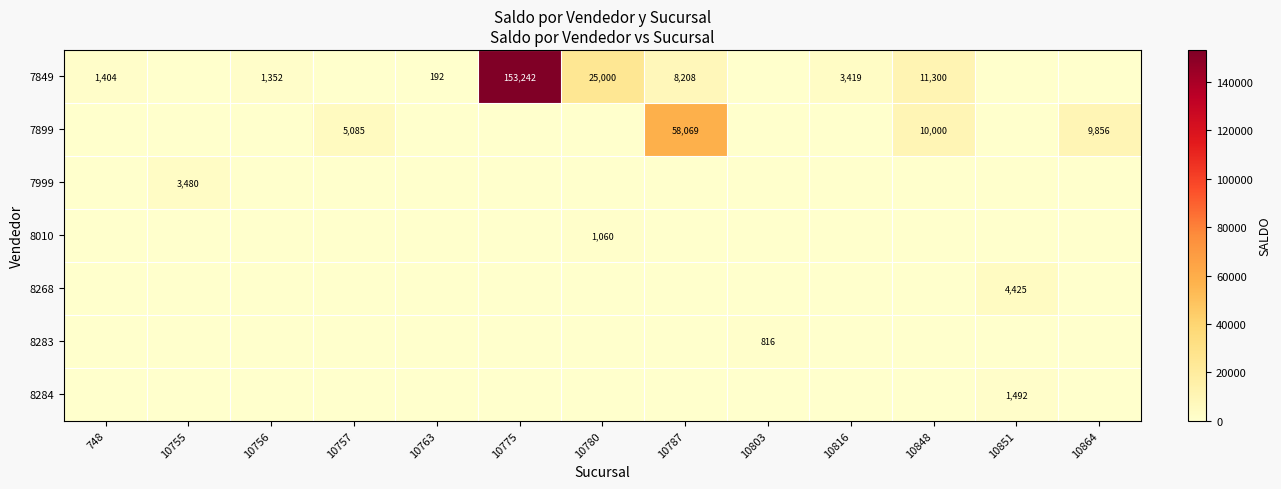

The value of 7849 at 748 is 1946. True or false?

False